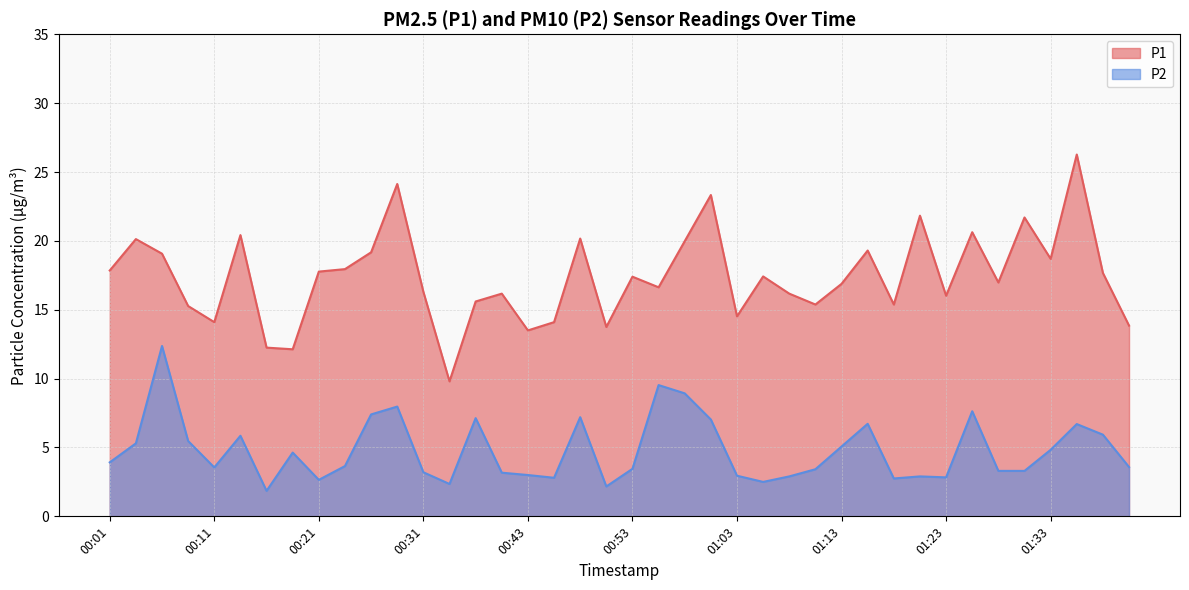

What is the sum of all P1 values?

695.7